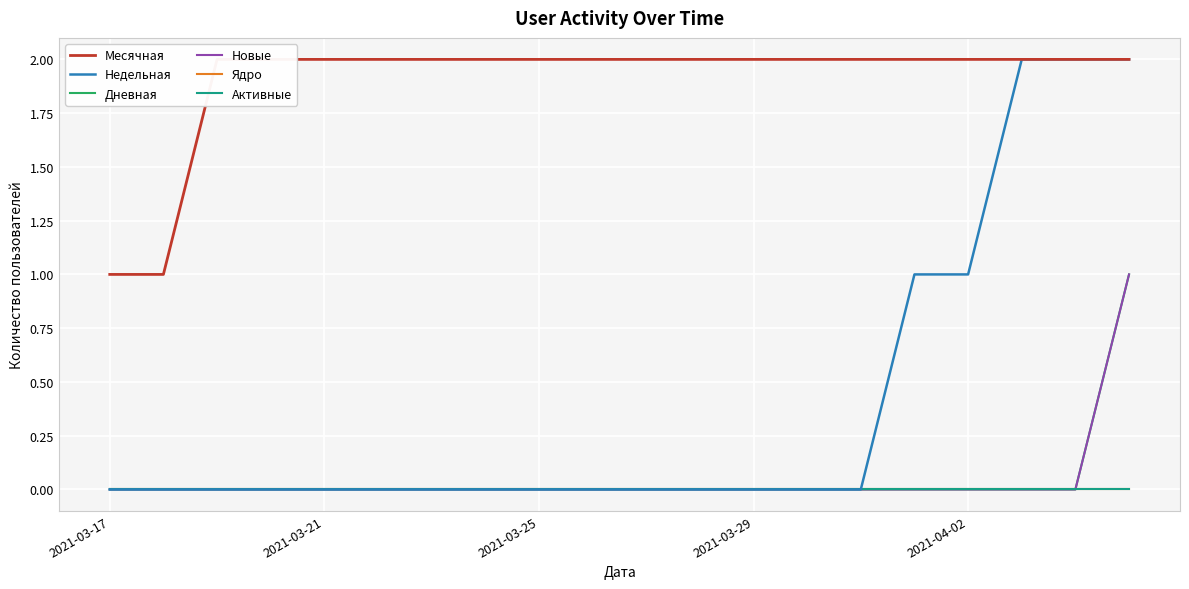

Which series has the widest spread of values?

Недельная